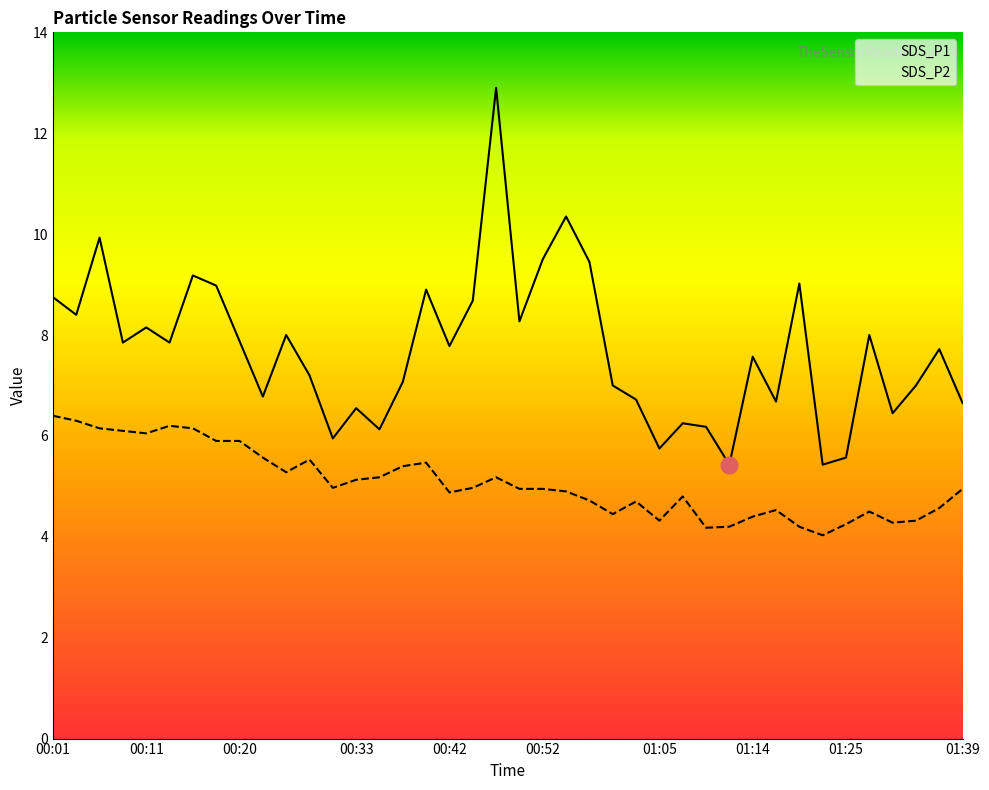

Between 00:37 and 00:45, which series saw the biggest shift?

SDS_P1